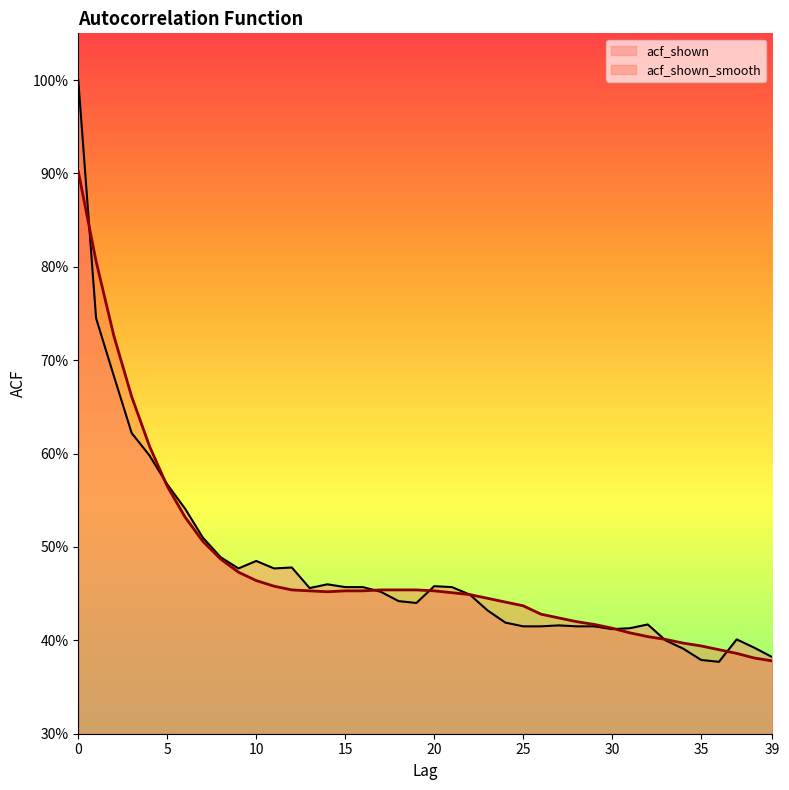

What is the total value across all series at 33?

0.8